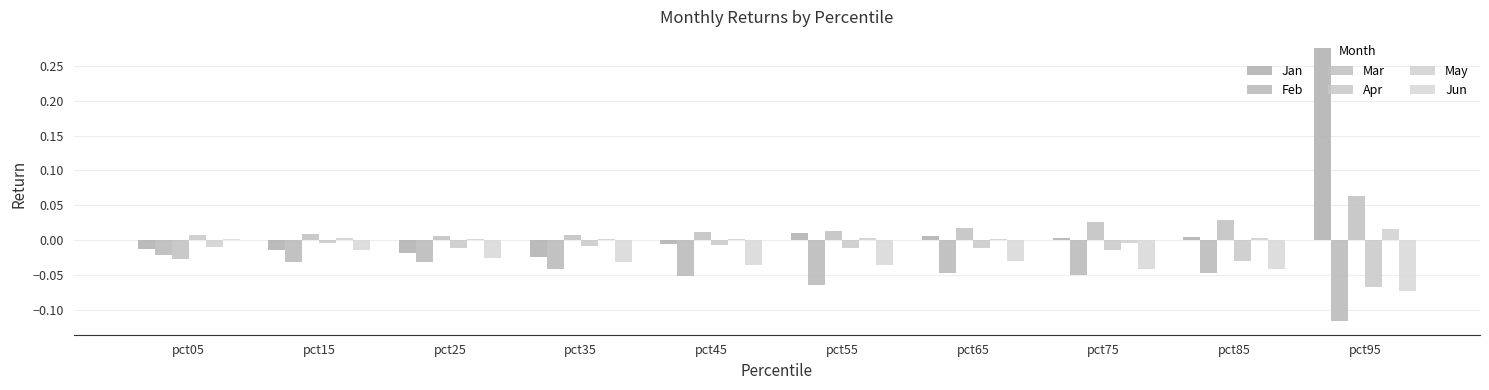

Reading left to right, what are all the values shown in this chart?

Jan: pct05=-0.0	pct15=-0.0	pct25=-0.0	pct35=-0.0	pct45=-0.0	pct55=0.0	pct65=0.0	pct75=0.0	pct85=0.0	pct95=0.3
Feb: pct05=-0.0	pct15=-0.0	pct25=-0.0	pct35=-0.0	pct45=-0.1	pct55=-0.1	pct65=-0.0	pct75=-0.1	pct85=-0.0	pct95=-0.1
Mar: pct05=-0.0	pct15=0.0	pct25=0.0	pct35=0.0	pct45=0.0	pct55=0.0	pct65=0.0	pct75=0.0	pct85=0.0	pct95=0.1
Apr: pct05=0.0	pct15=-0.0	pct25=-0.0	pct35=-0.0	pct45=-0.0	pct55=-0.0	pct65=-0.0	pct75=-0.0	pct85=-0.0	pct95=-0.1
May: pct05=-0.0	pct15=0.0	pct25=0.0	pct35=0.0	pct45=0.0	pct55=0.0	pct65=0.0	pct75=-0.0	pct85=0.0	pct95=0.0
Jun: pct05=0.0	pct15=-0.0	pct25=-0.0	pct35=-0.0	pct45=-0.0	pct55=-0.0	pct65=-0.0	pct75=-0.0	pct85=-0.0	pct95=-0.1